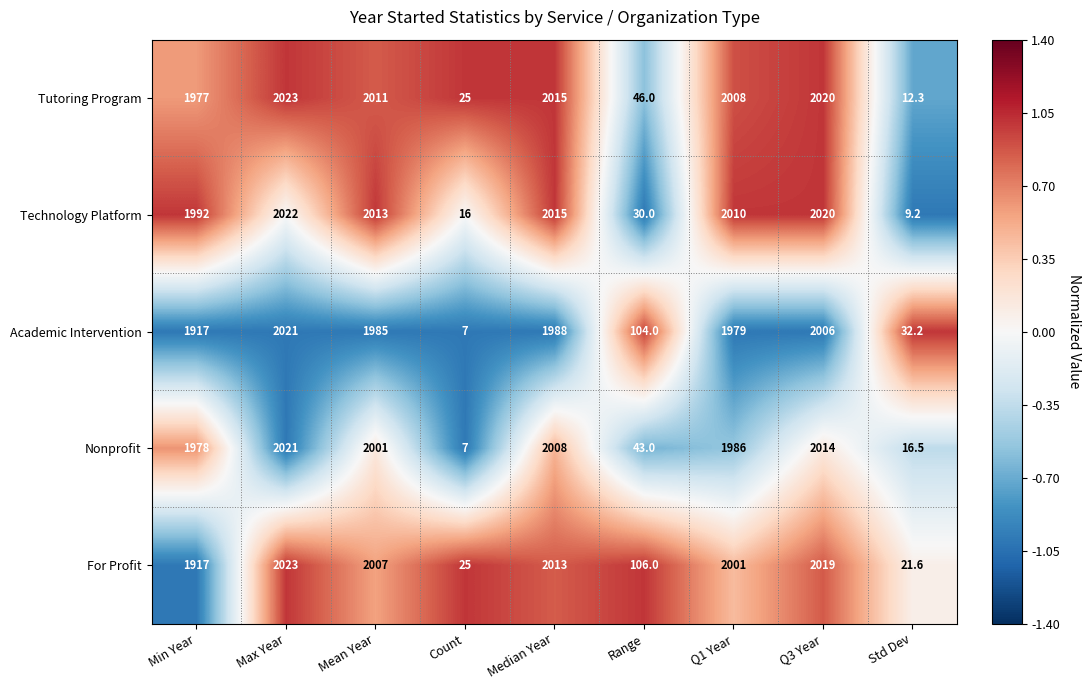

Between Q3 Year and Std Dev, which series saw the biggest shift?

Technology Platform